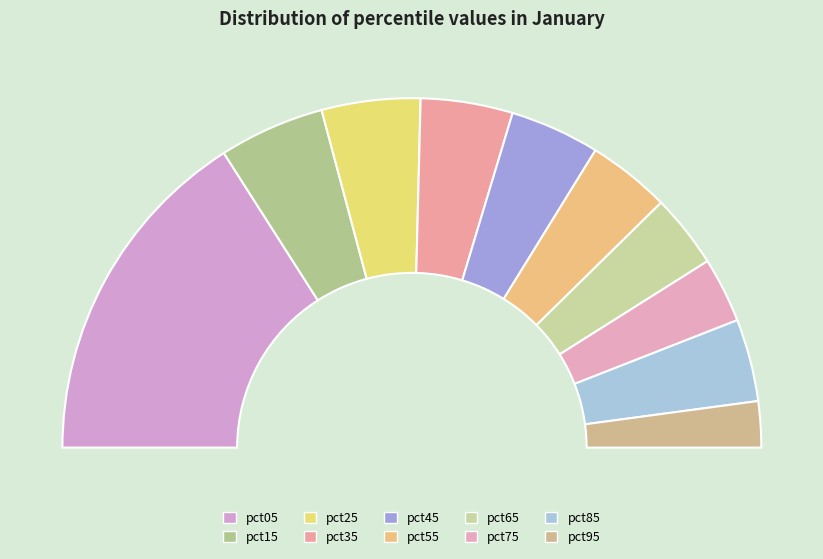

Is pct15 the majority of the pie?

No